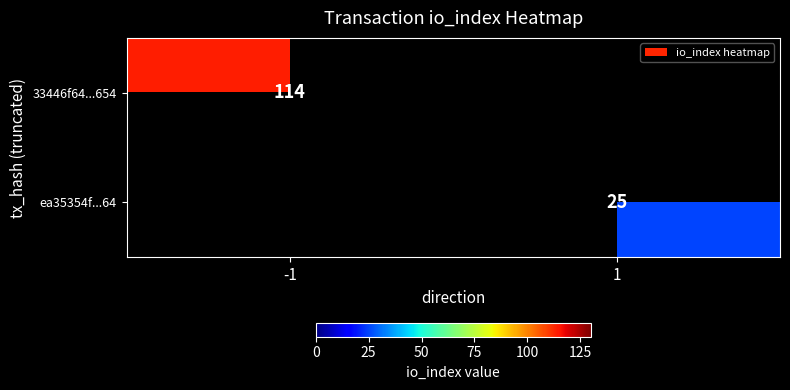

The value of 33446f64...654 at -1 is 177.4. True or false?

False